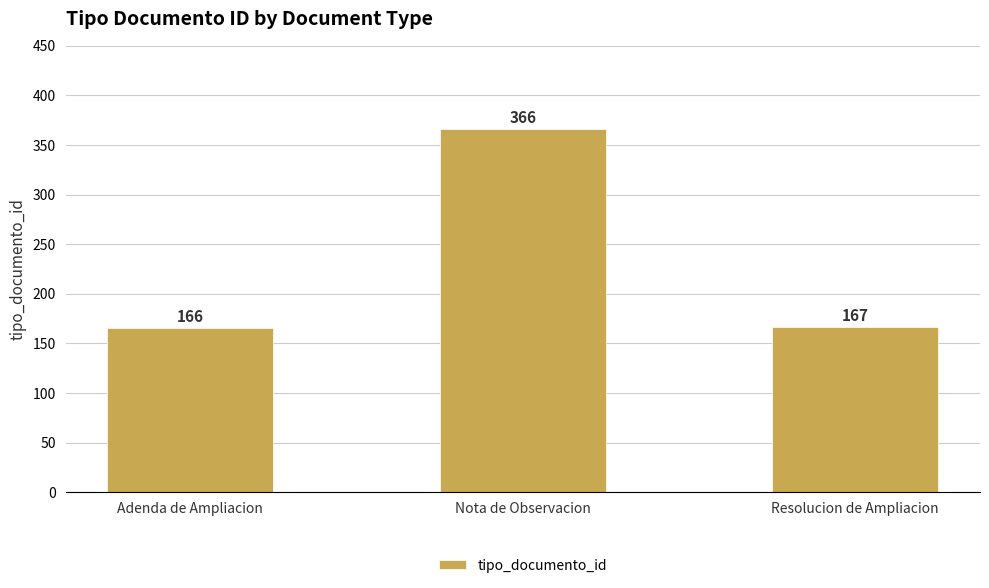

Rank the categories by value from lowest to highest.

Adenda de Ampliacion, Resolucion de Ampliacion, Nota de Observacion